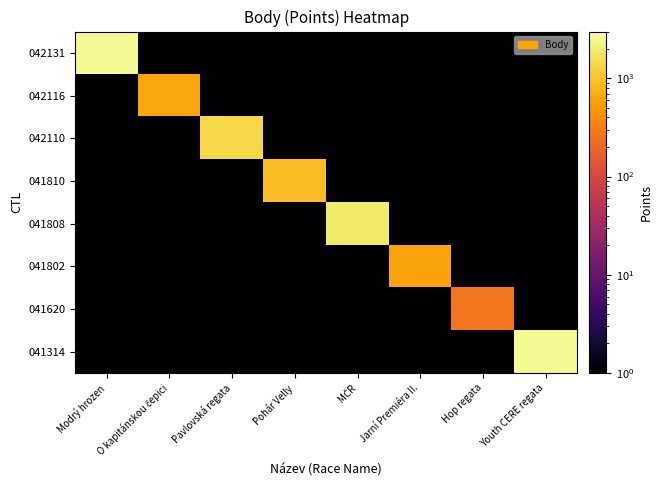

At which category does the chart reach its minimum across all series?

O kapitánskou čepici